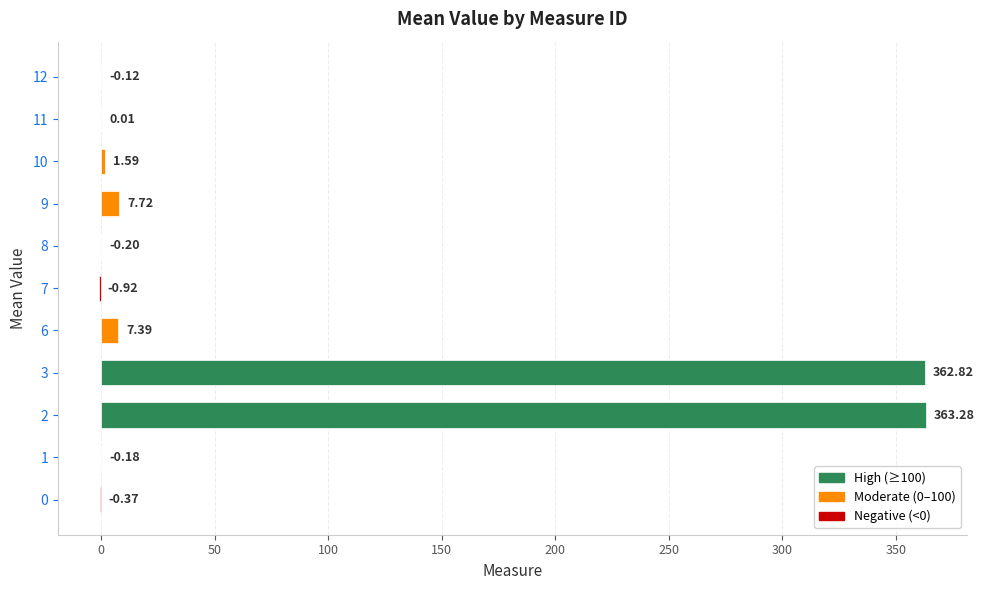

What is the sum of the values at 3 and 9?

370.5